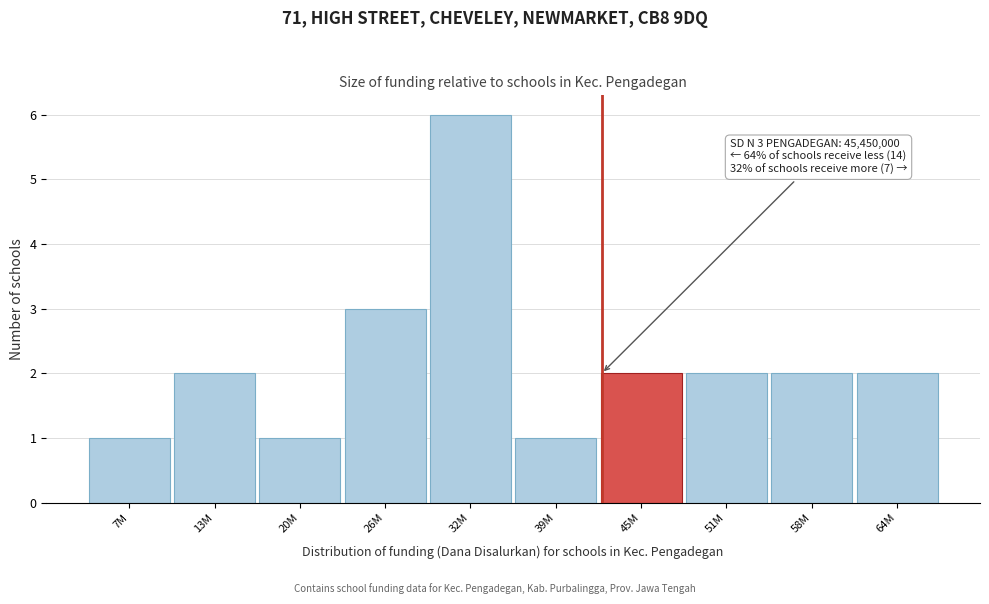

Reading left to right, extract all data points from this chart.

1	2	1	3	6	1	2	2	2	2